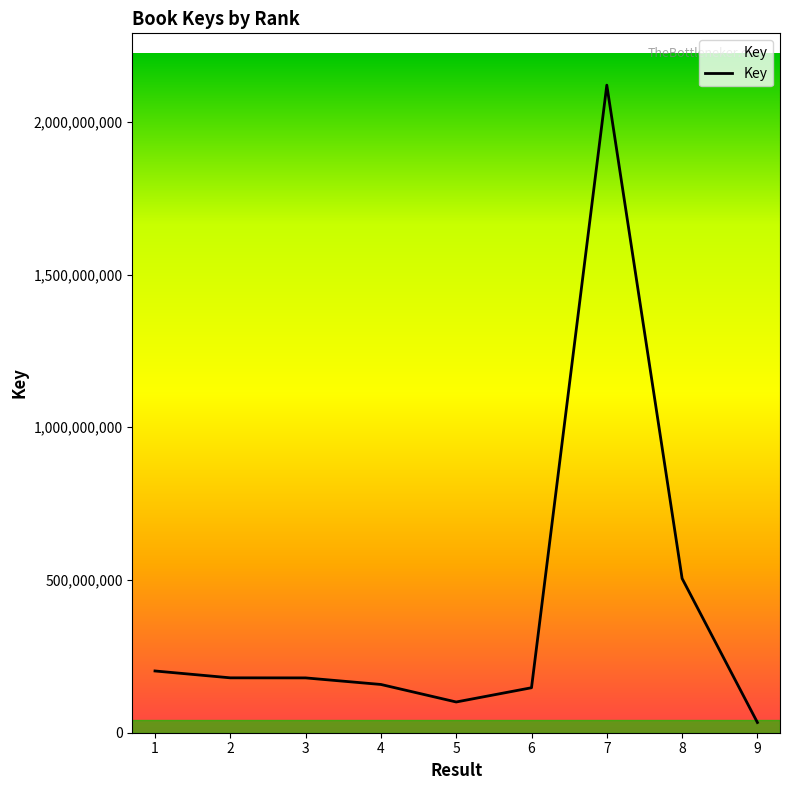

The value at 9 is 10621678. True or false?

False